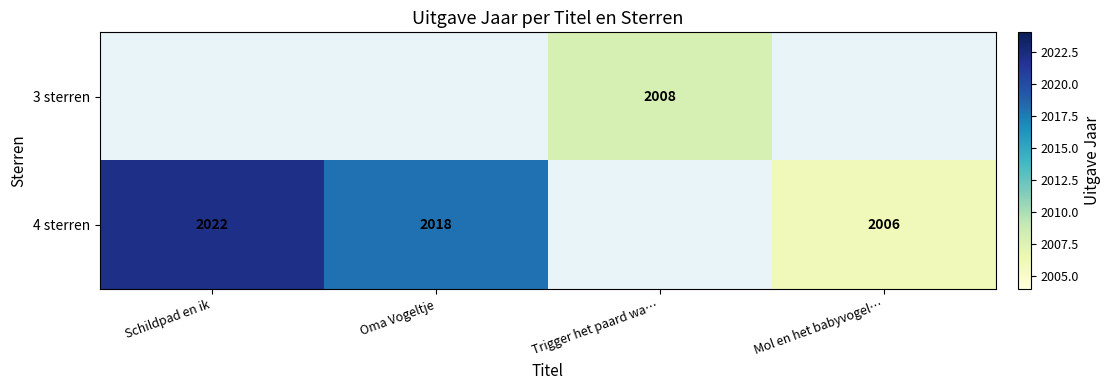

How many series are shown in this chart?

2